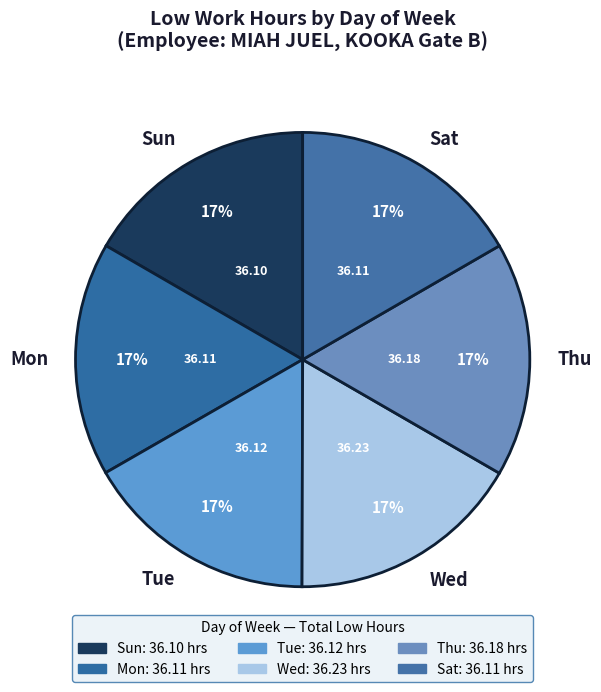

Does Tue account for over 50% of the chart?

No